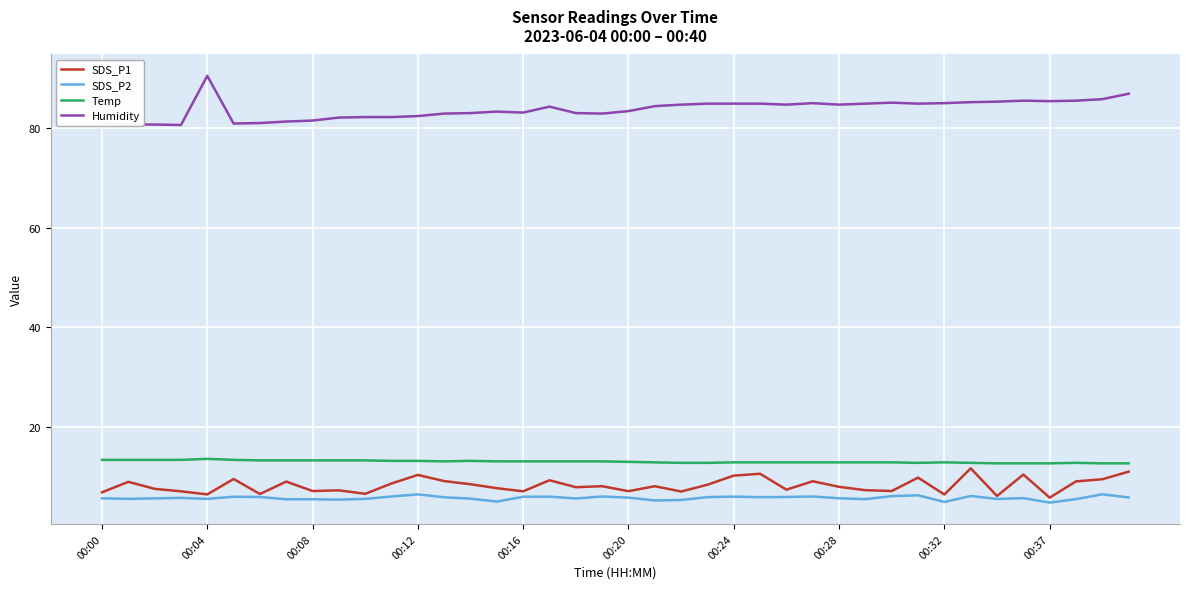

What is the greatest value displayed?

90.6